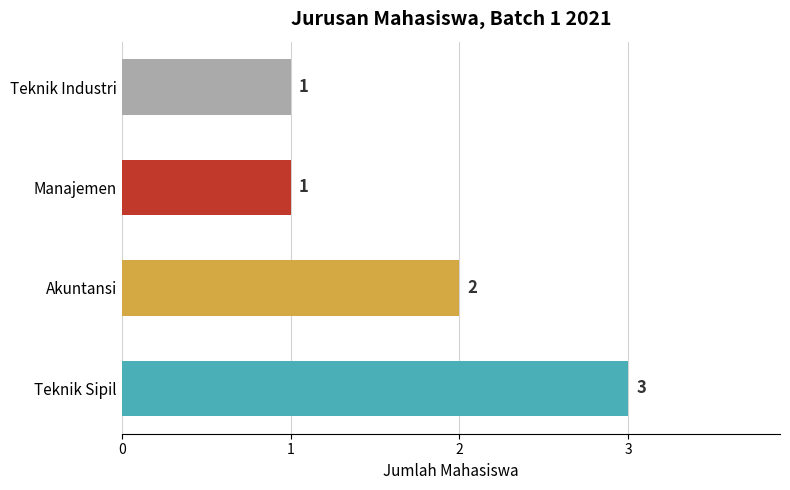

Approximately how many times larger is the value at Manajemen compared to Teknik Sipil?

0.3